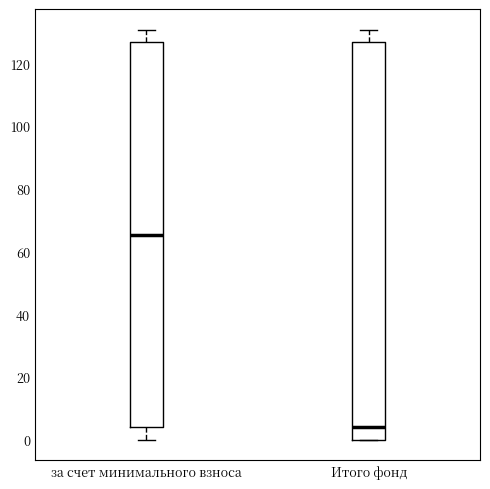

Which box is the tallest, from its lower edge to its upper edge?

Итого фонд